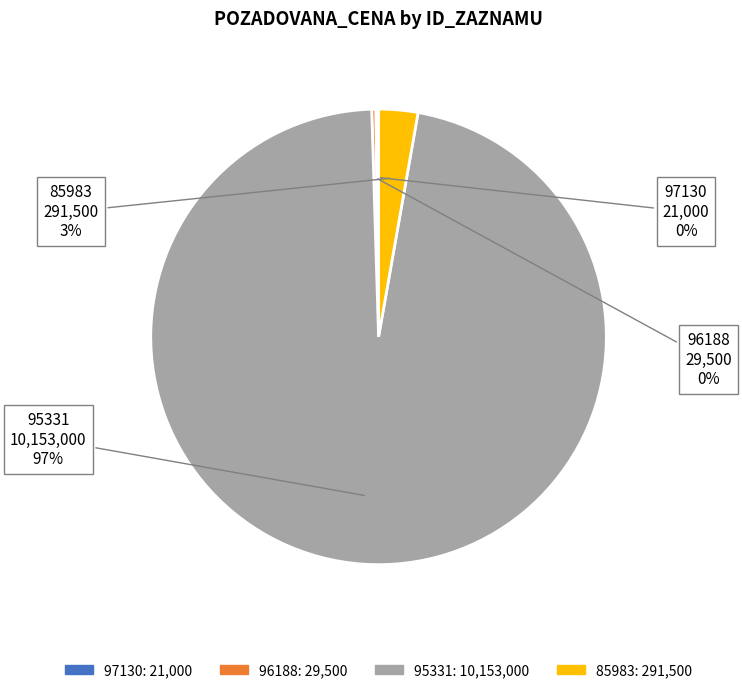

The 85983 slice represents 17% of the pie. True or false?

False